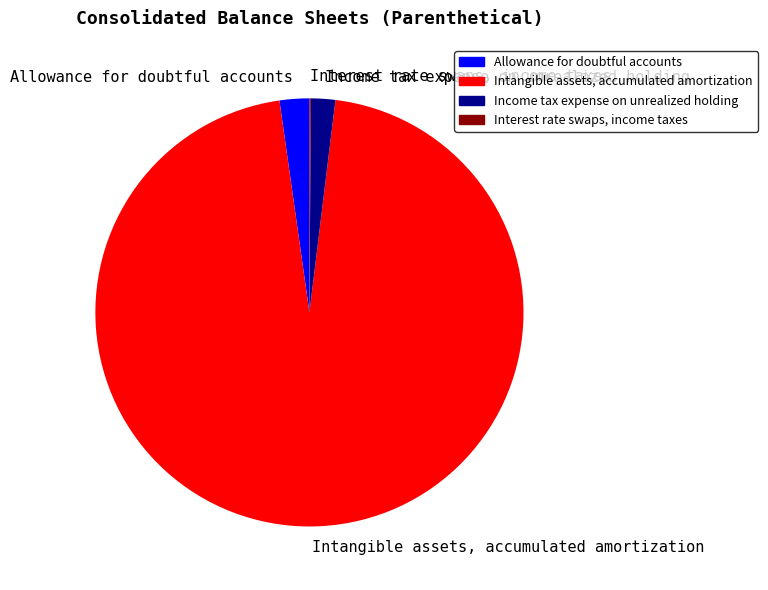

Which category has the biggest portion of the pie?

Intangible assets, accumulated amortization